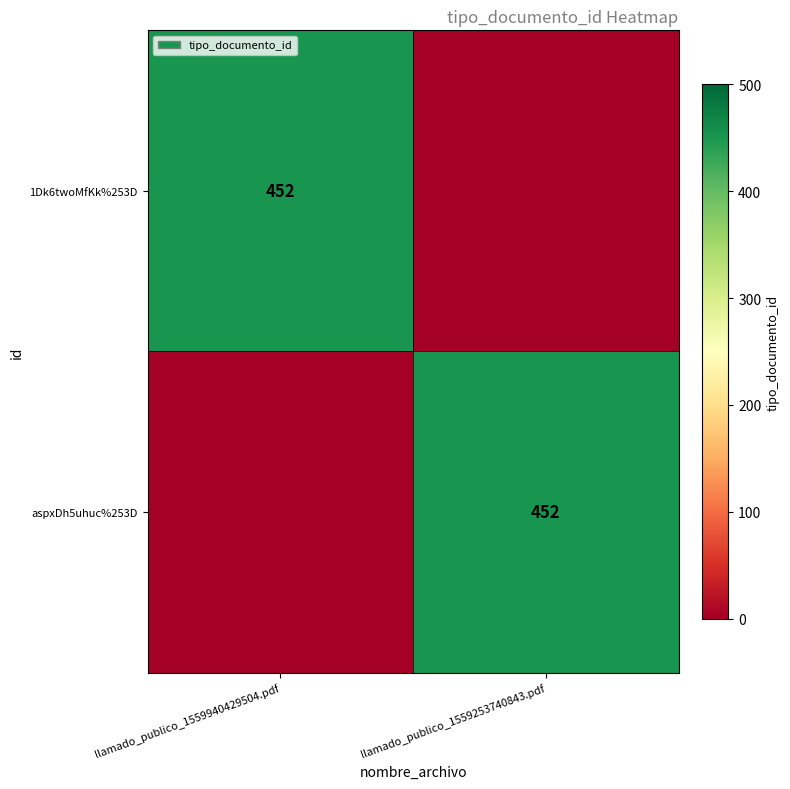

At which category is the sum across all series the highest?

llamado_publico_1559940429504.pdf